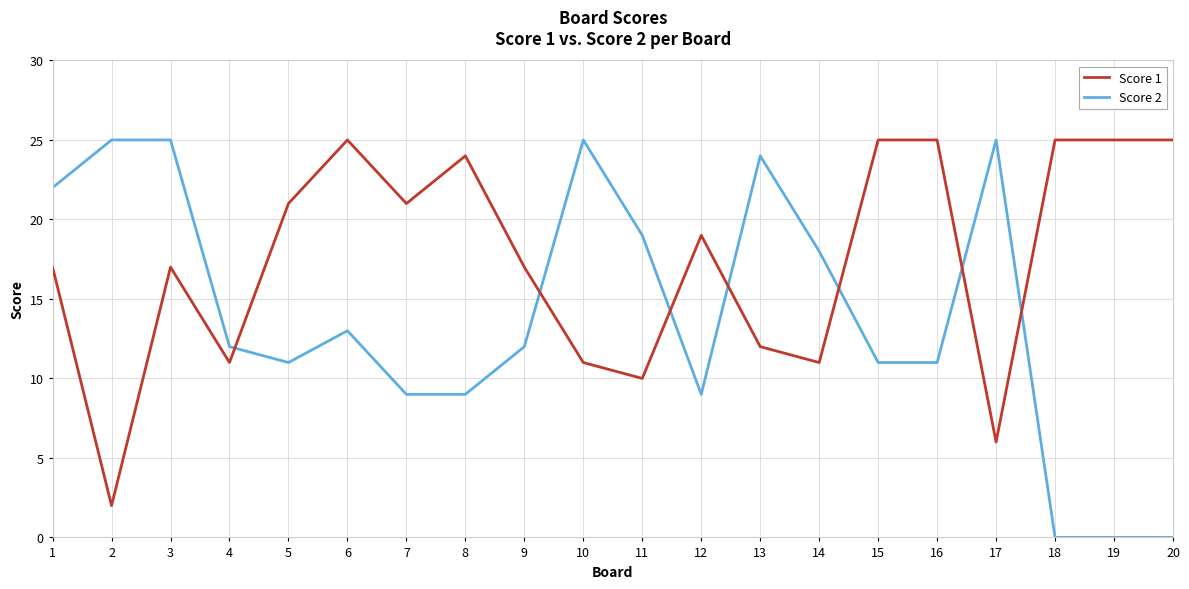

What is the difference between the maximum and second lowest values in the Score 2 series?

25